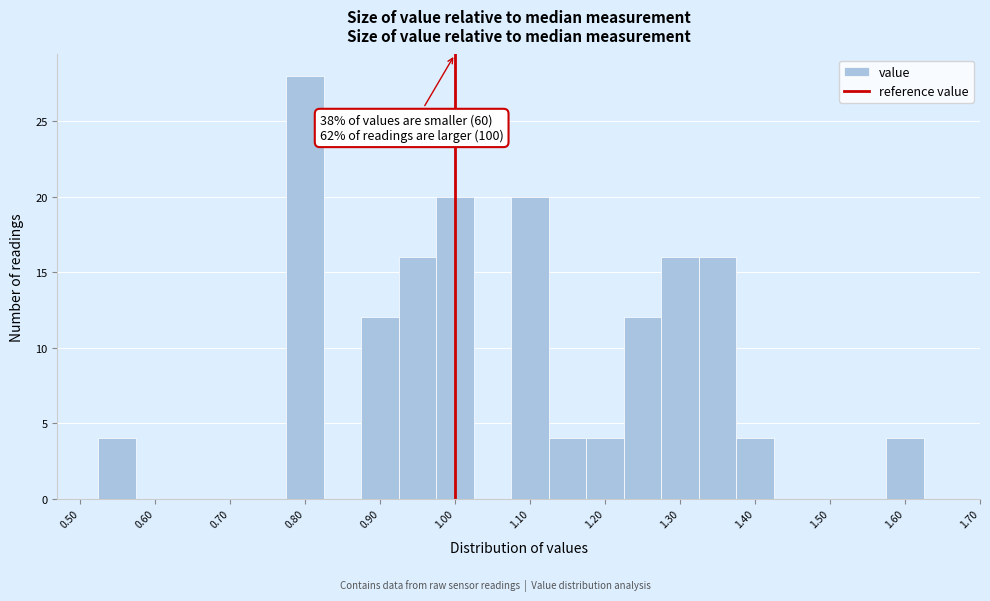

Over which range of the x-axis is the bar tallest?

0.775 to 0.825